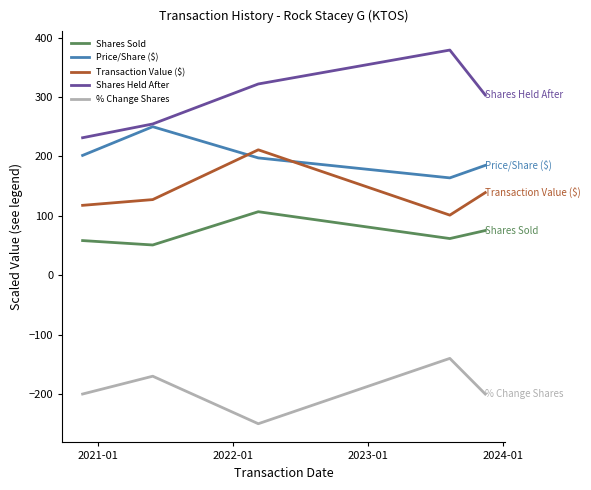

What is the average value of the Shares Held After series?

298.1